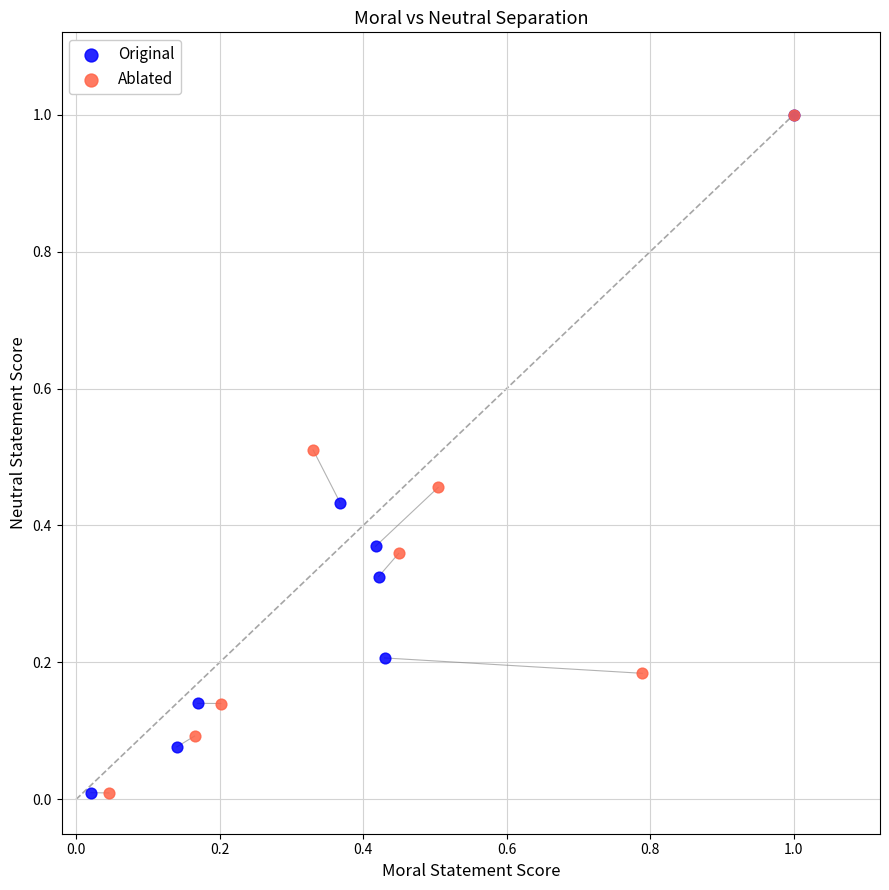

Which series has the largest Y range (max minus min)?

Ablated